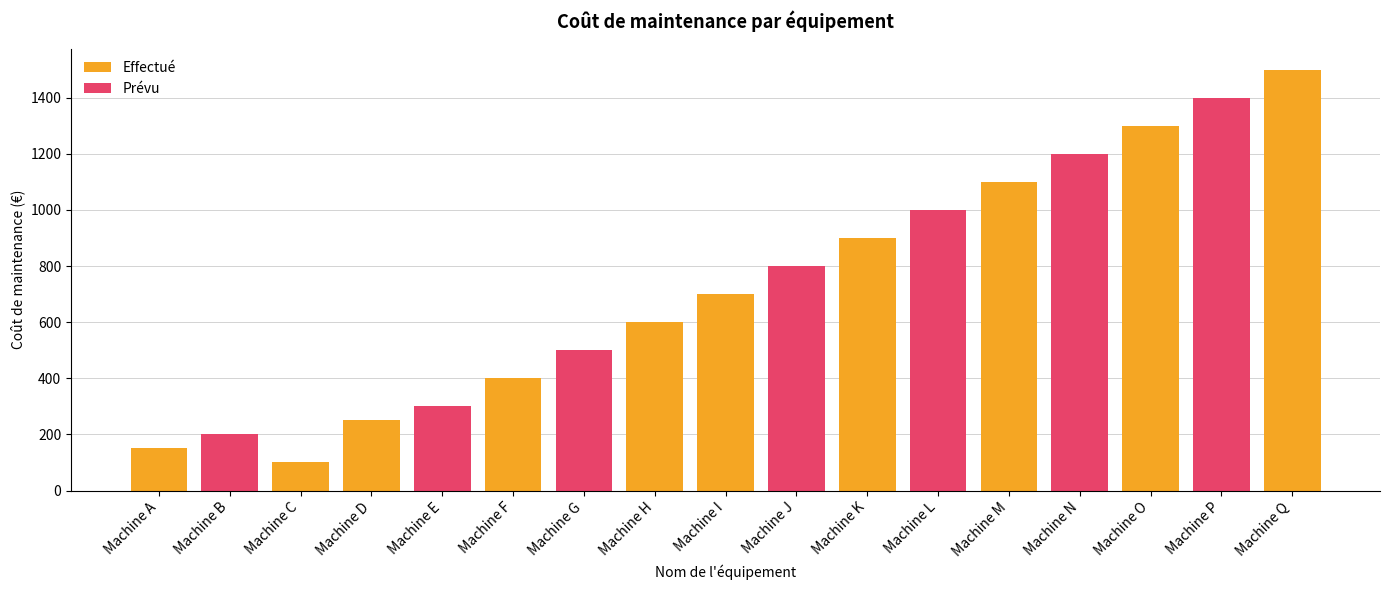

List the series in order of their overall mean, lowest first.

Prévu, Effectué